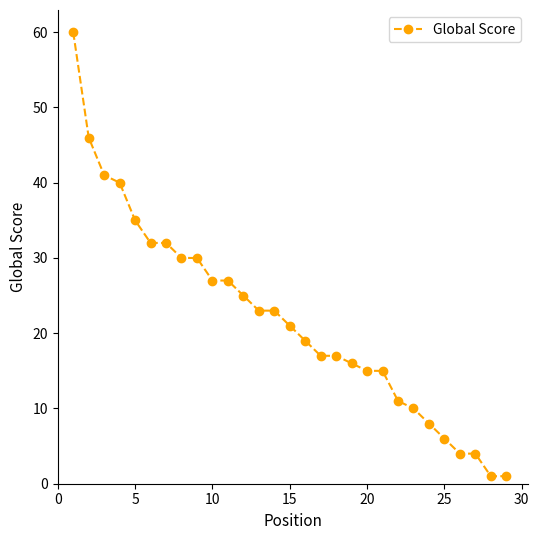

How many lines are shown in the chart?

1